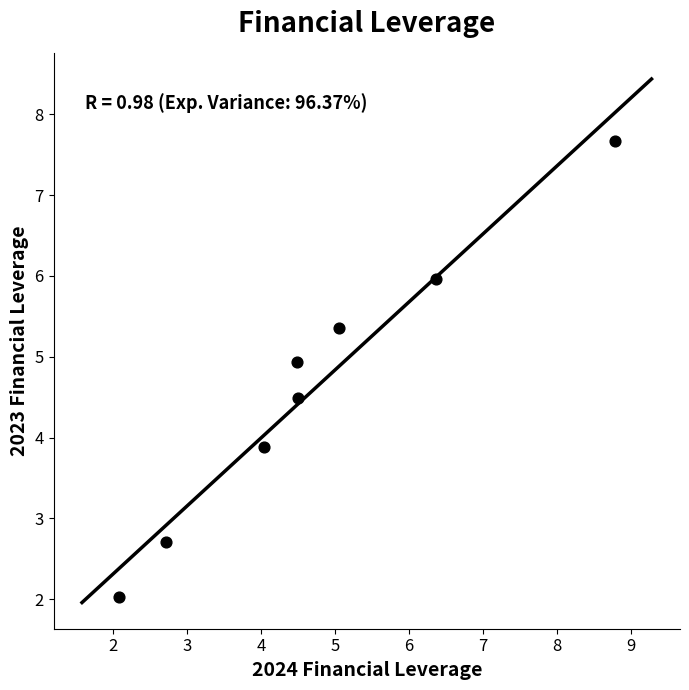

What is the range of X values (max minus min)?

6.7